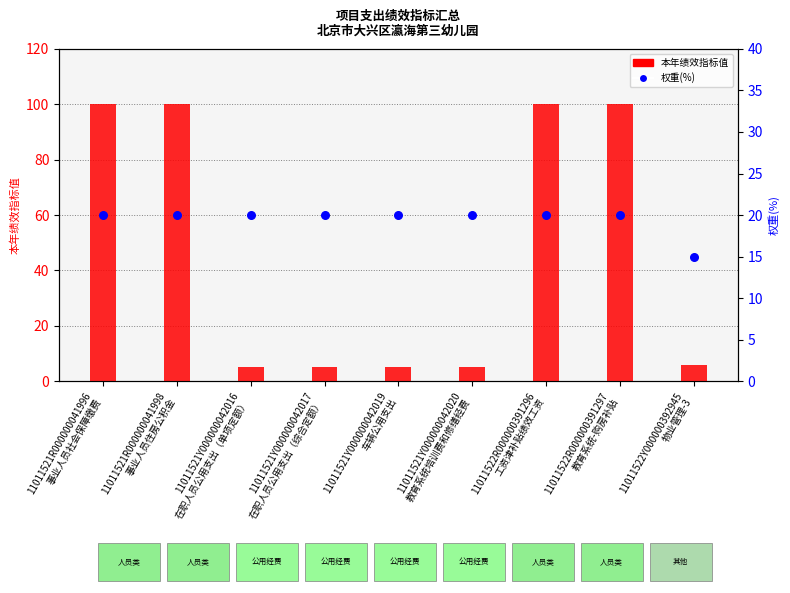

At which category is the sum across all series the highest?

11011521R000000041996
事业人员社会保障缴费